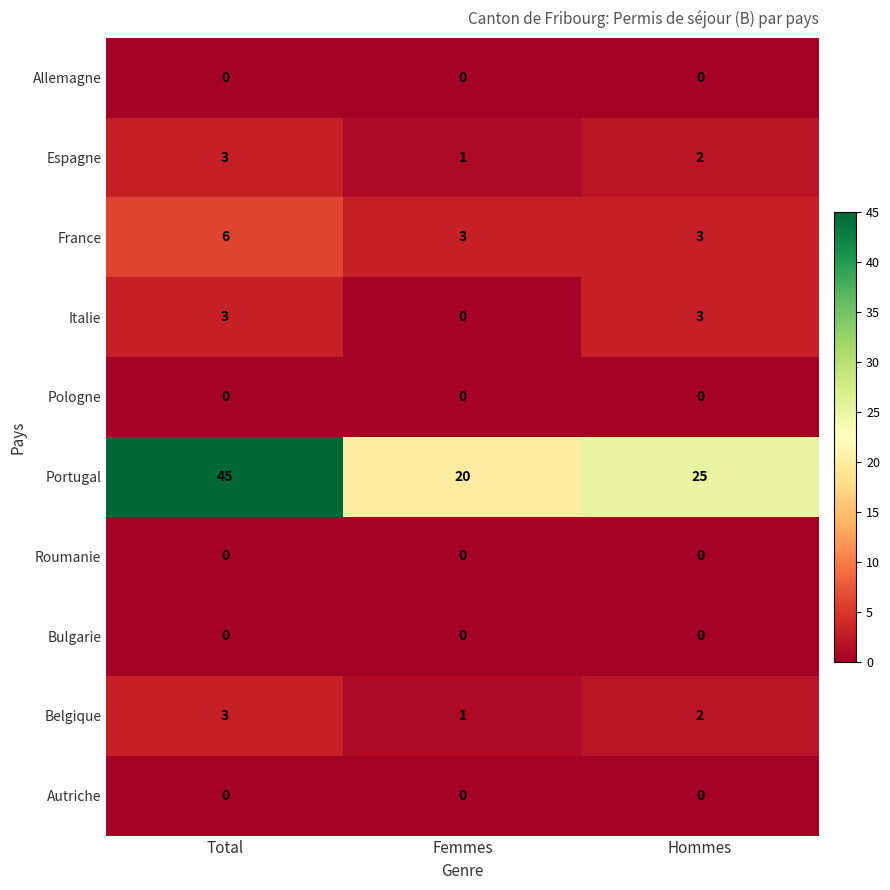

At which label is Belgique closest to 2?

Hommes